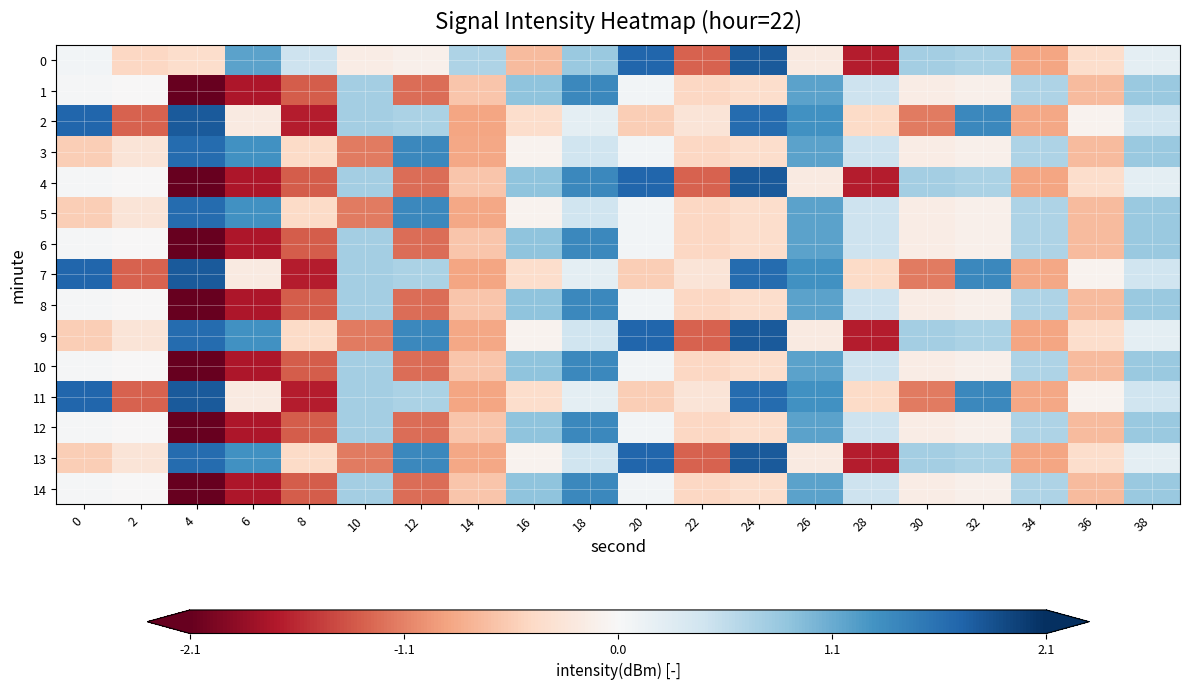

Which category has the lowest value across all series?

4